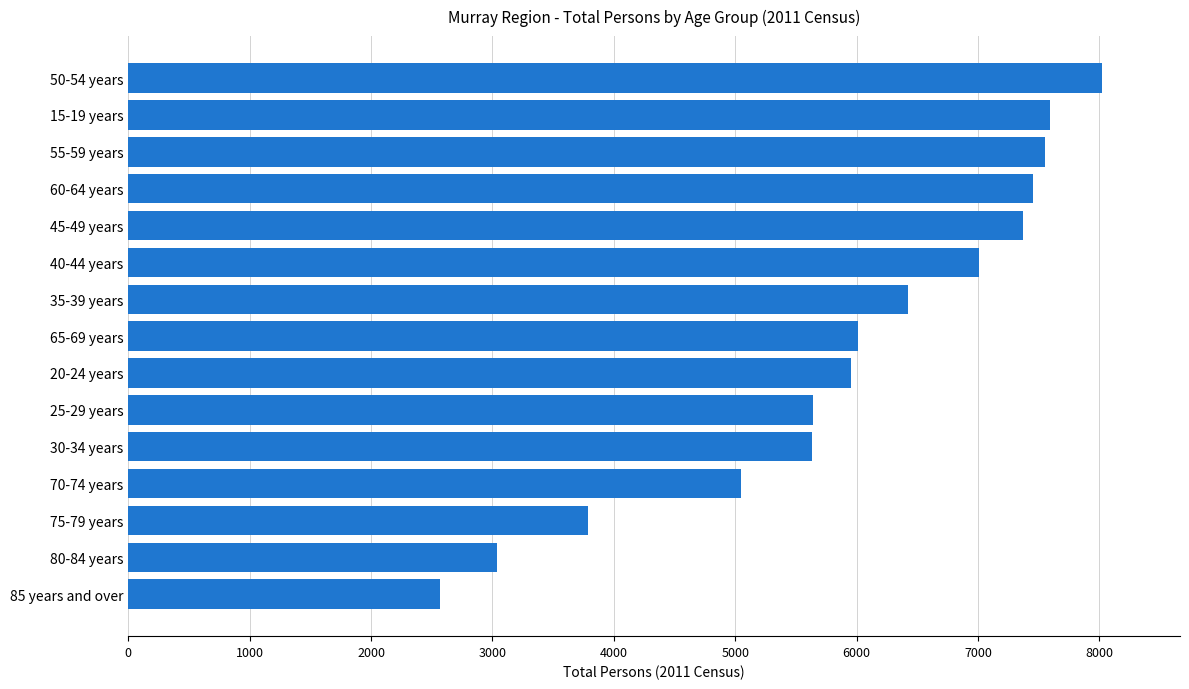

Count the number of categories in the chart.

15